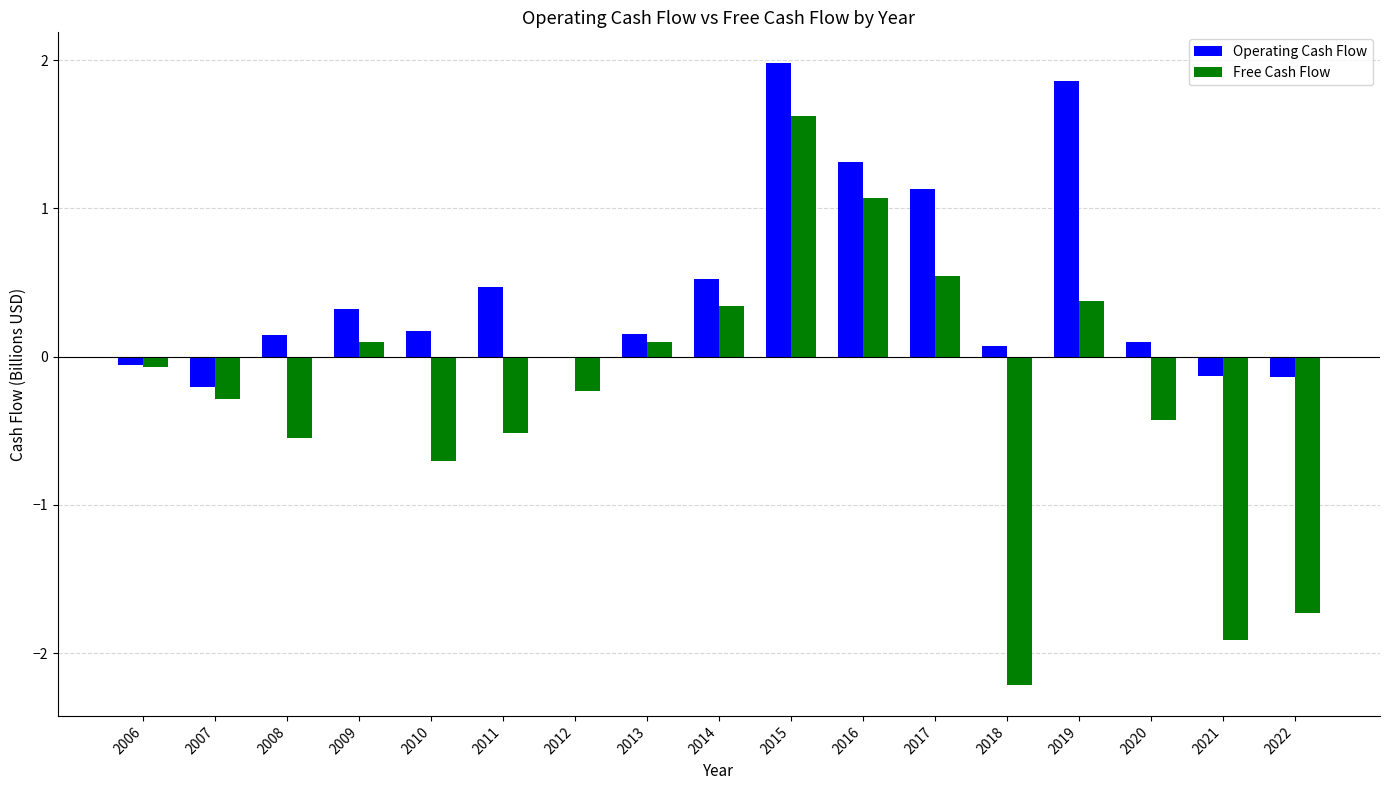

Is it true that Operating Cash Flow equals 0.7 at 2011?

False